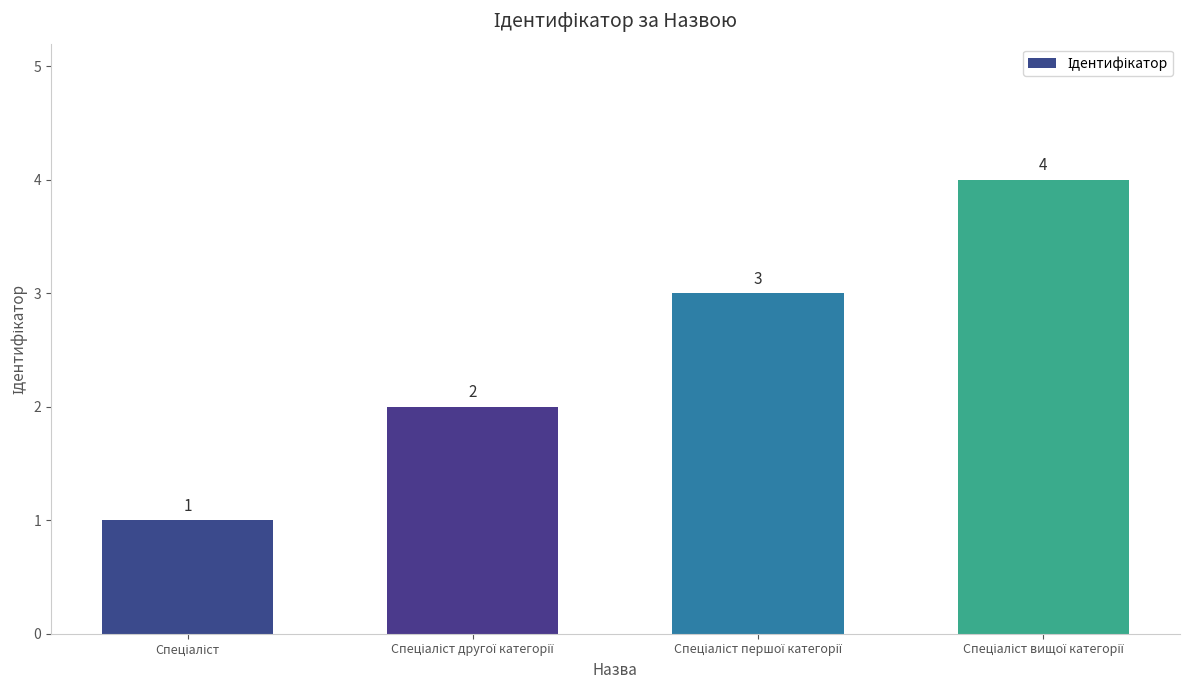

How many values are between 2 and 4?

3